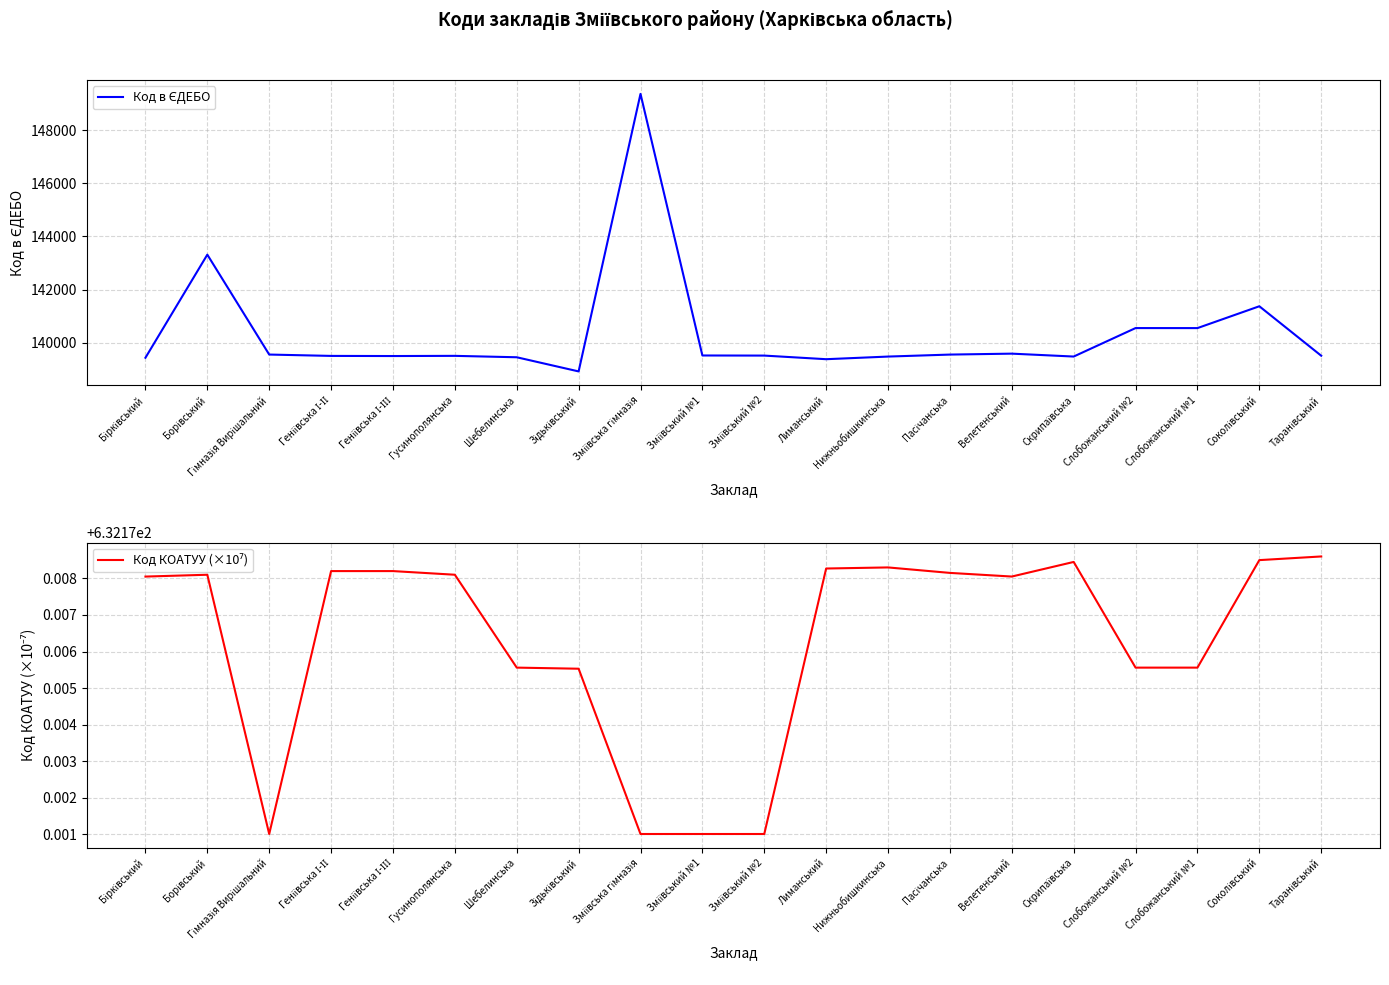

At which category does Код КОАТУУ (×10⁷) reach its first local valley?

Гімназія Вирішальний